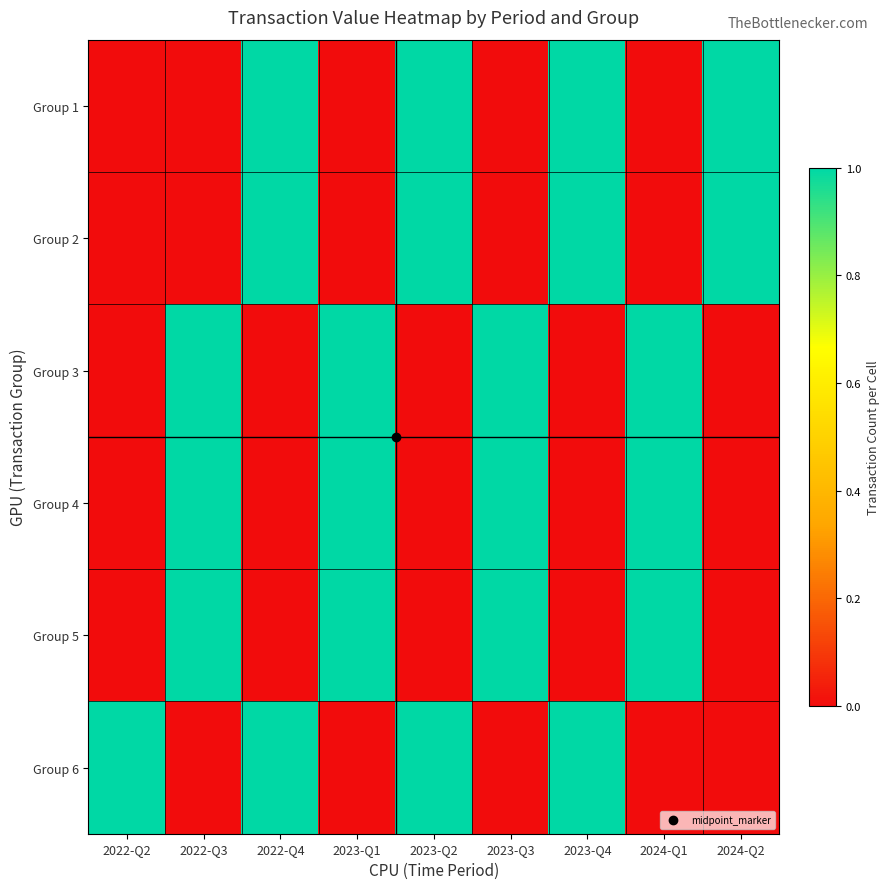

At which category is the sum across all series the highest?

2022-Q3